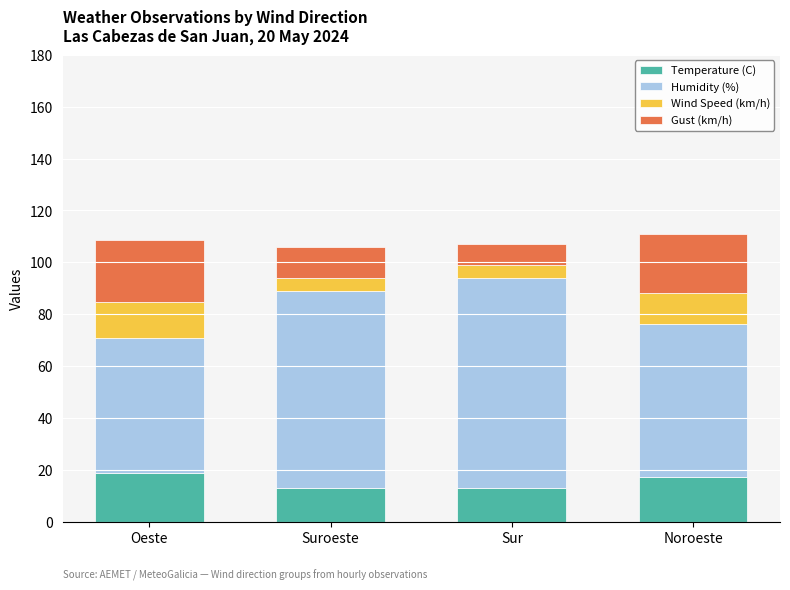

What is the difference between the maximum and minimum values in the Temperature (C) series?

5.9